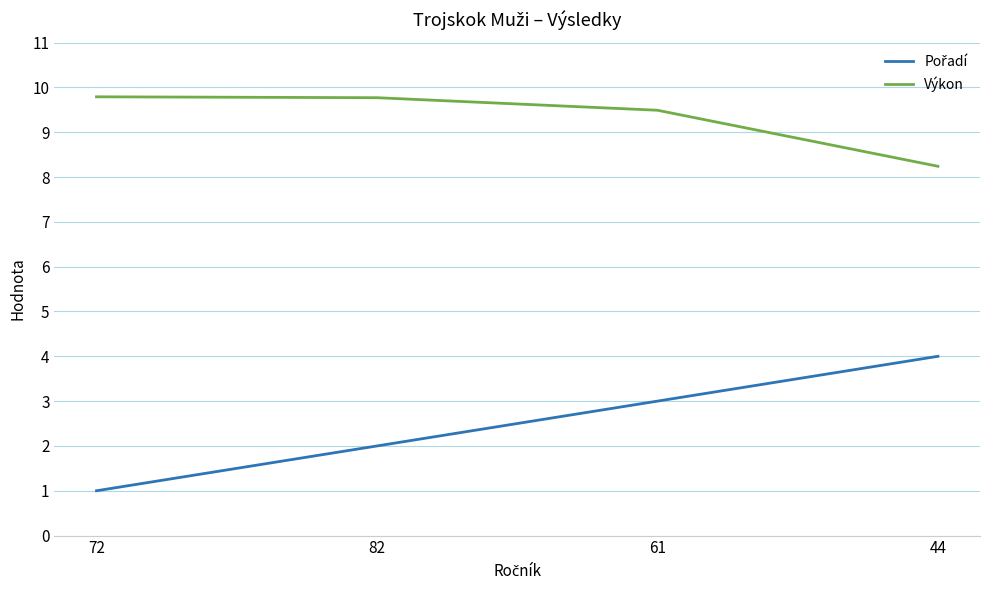

The value of Výkon at 61 is 12.6. True or false?

False